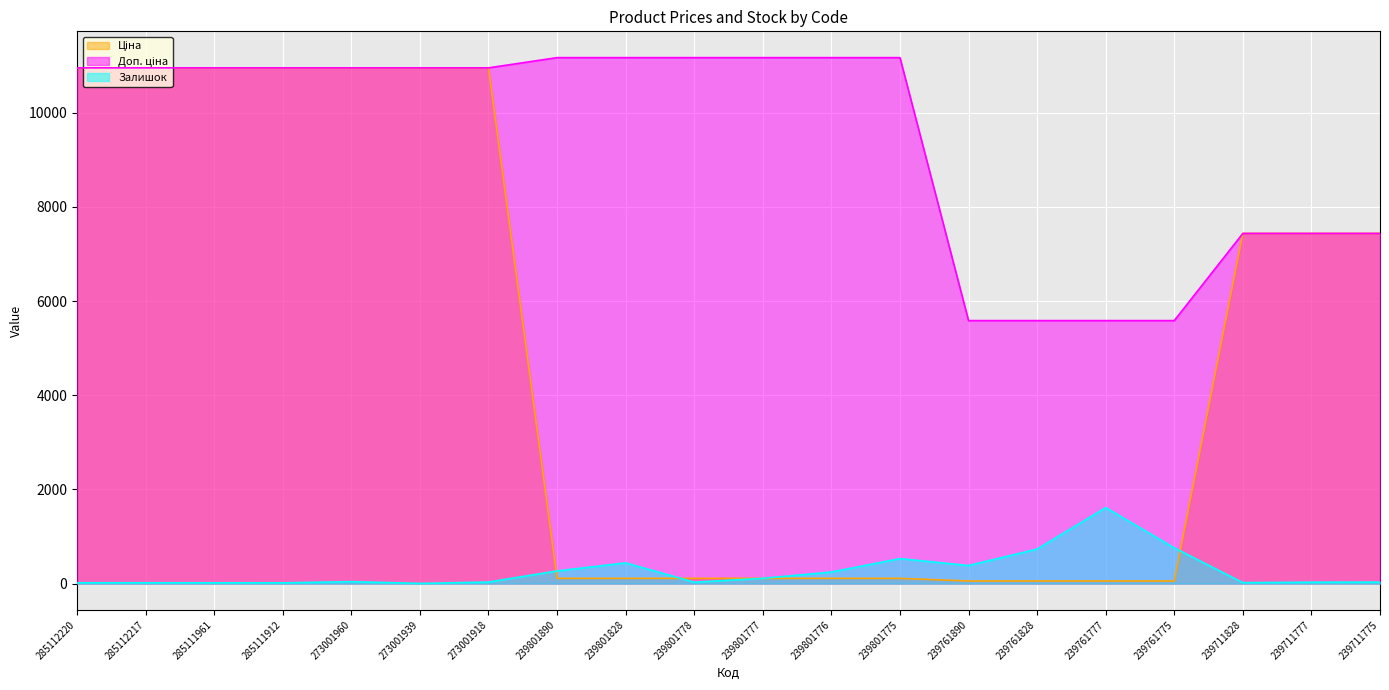

True or false: Залишок and Доп. ціна cross at least once.

False